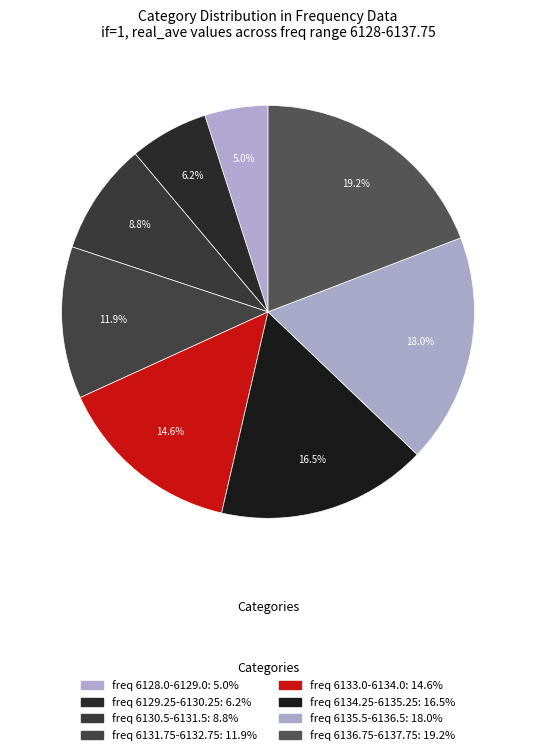

How many slices are in this pie chart?

8